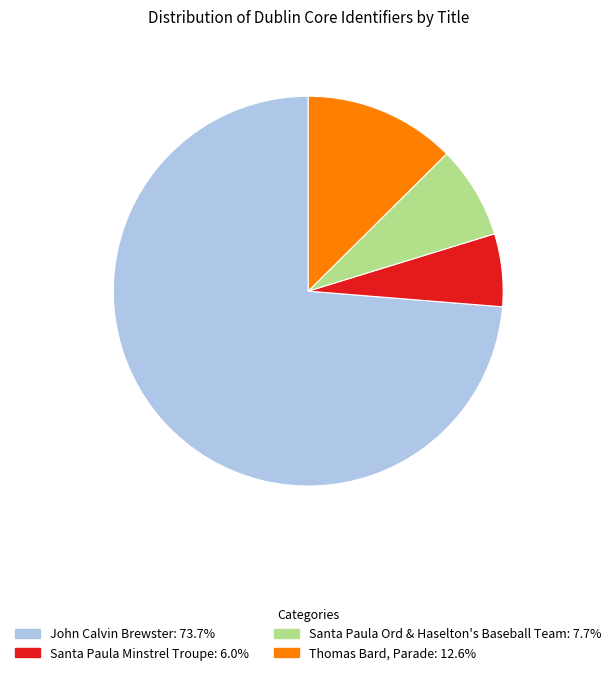

Which has a higher value, Santa Paula Ord & Haselton's Baseball Team or Thomas Bard, Parade?

Thomas Bard, Parade